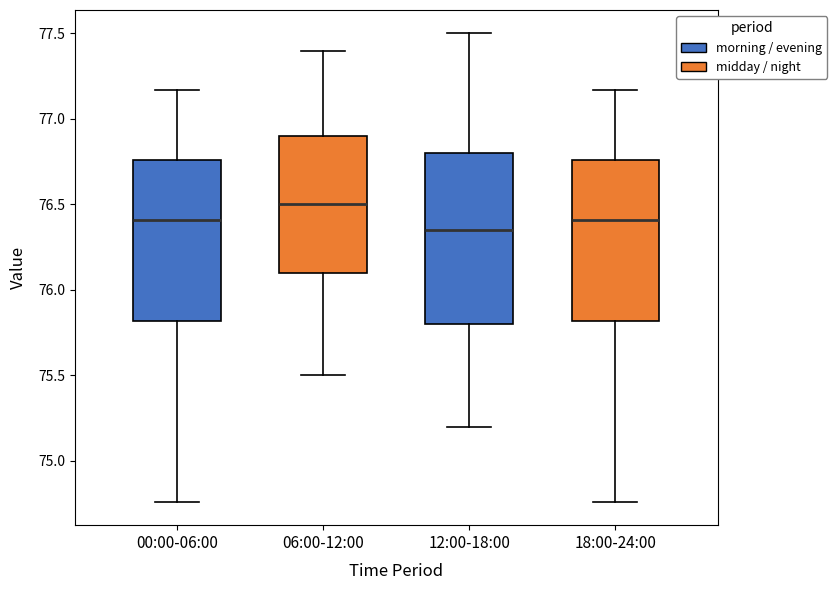

Which box's median line is the lowest?

12:00-18:00